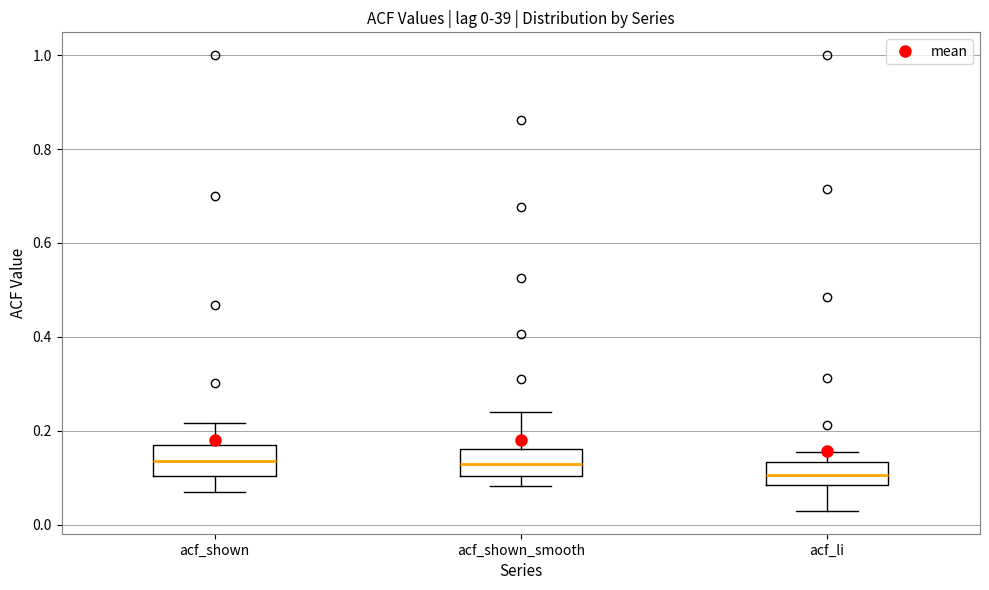

Which box has the lowest median line?

acf_li